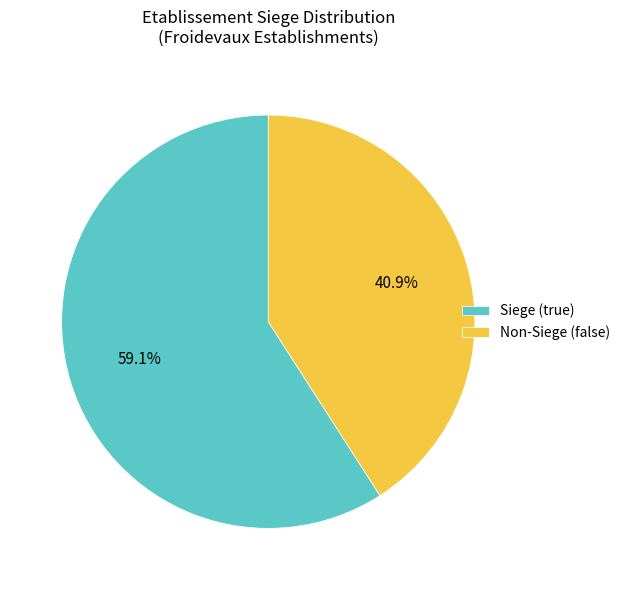

Which category has the smallest portion of the pie?

Non-Siege (false)